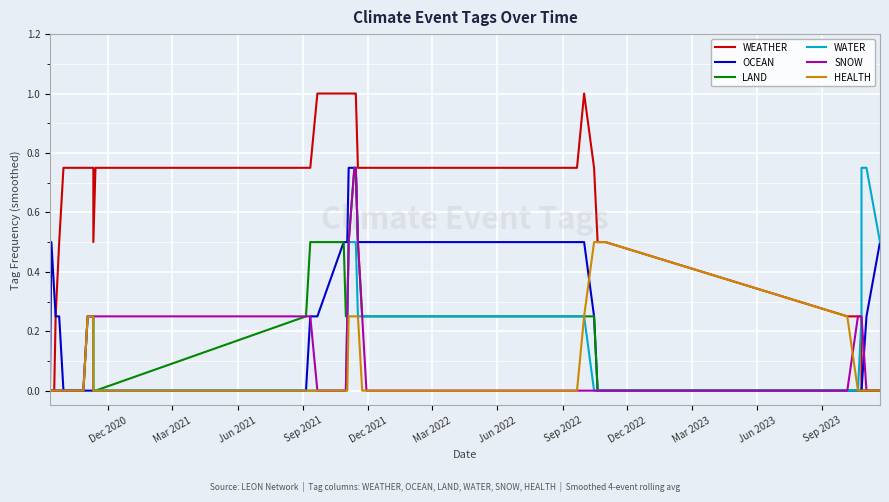

Is this an area chart (filled region under the line)?

No